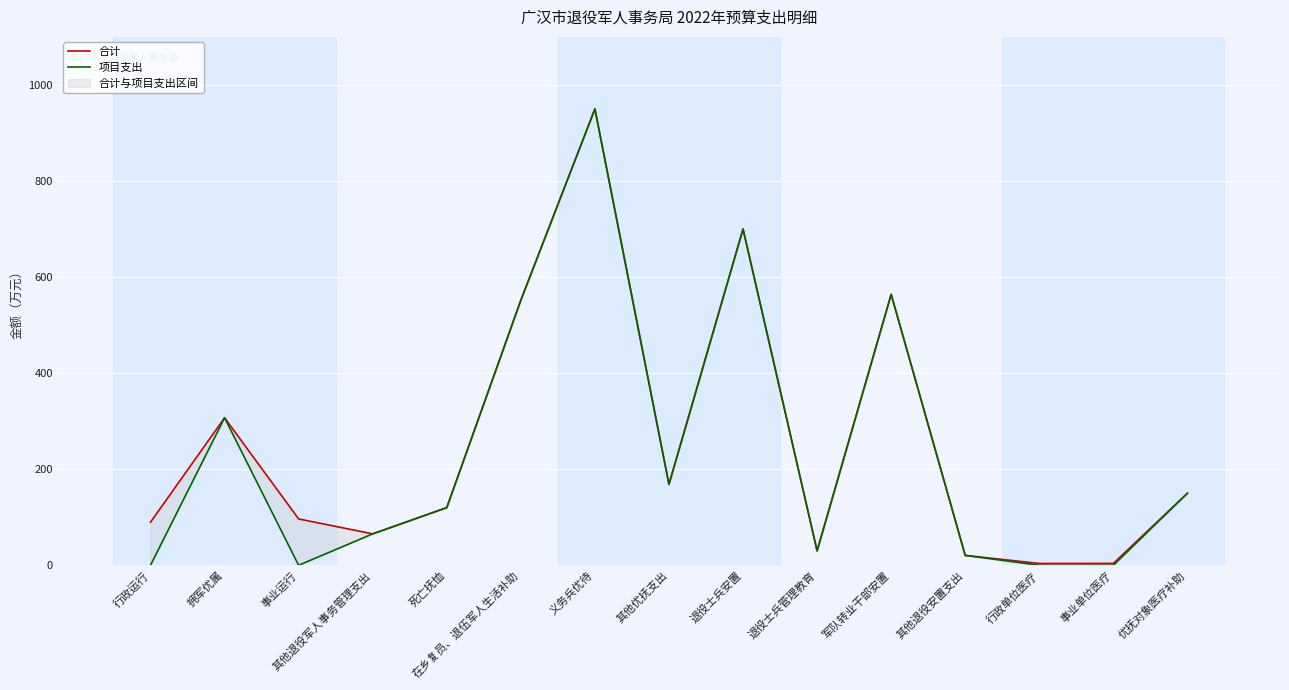

Between 退役士兵安置 and 其他退役安置支出, which series saw the biggest shift?

合计